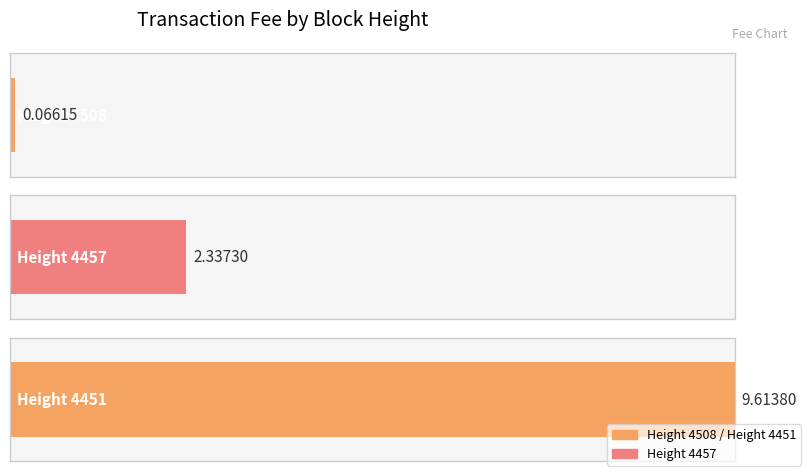

Does the chart contain any negative values?

No